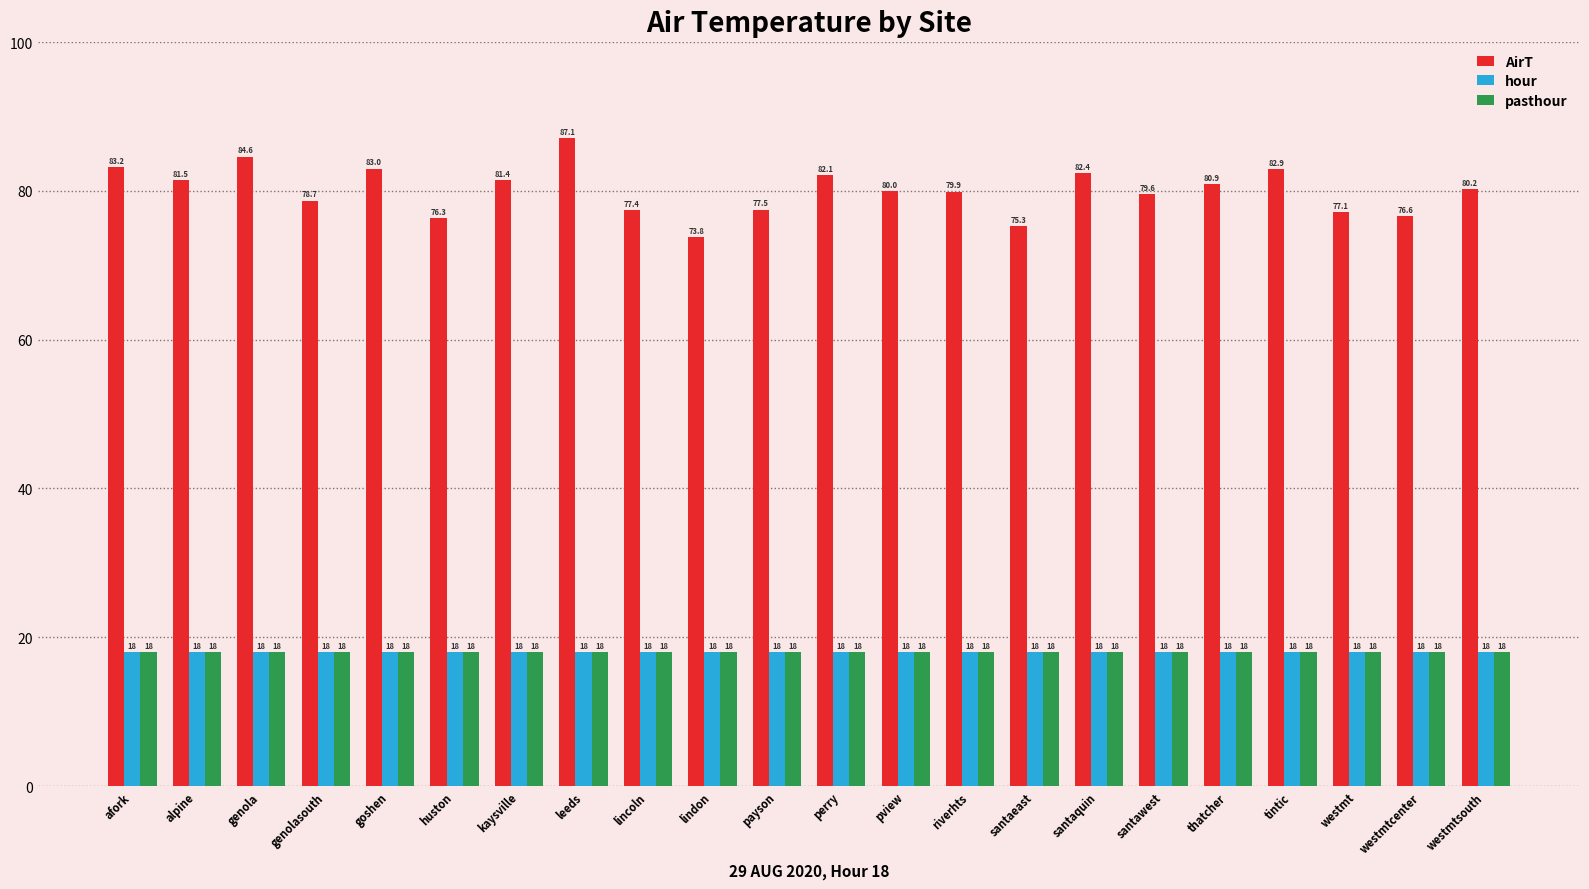

What are all the series names shown in the legend?

AirT, hour, pasthour